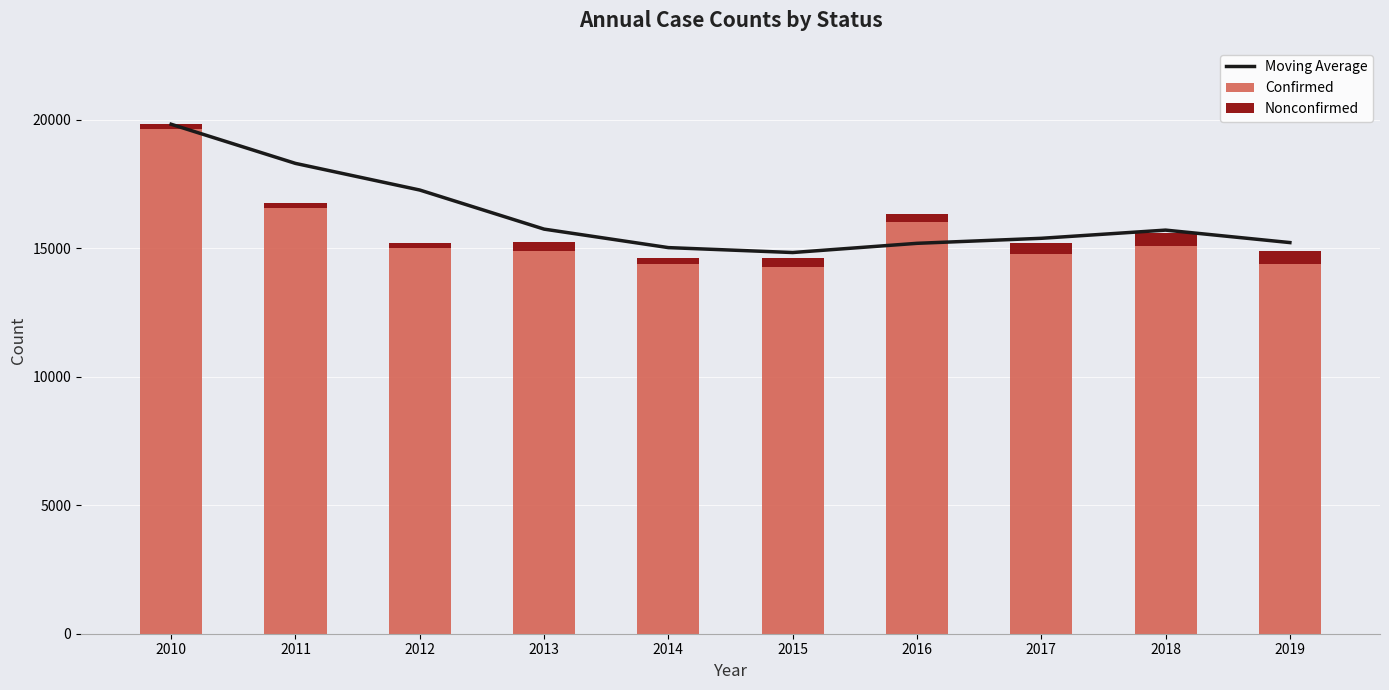

What is the sum of all Moving Average values?

162549.5